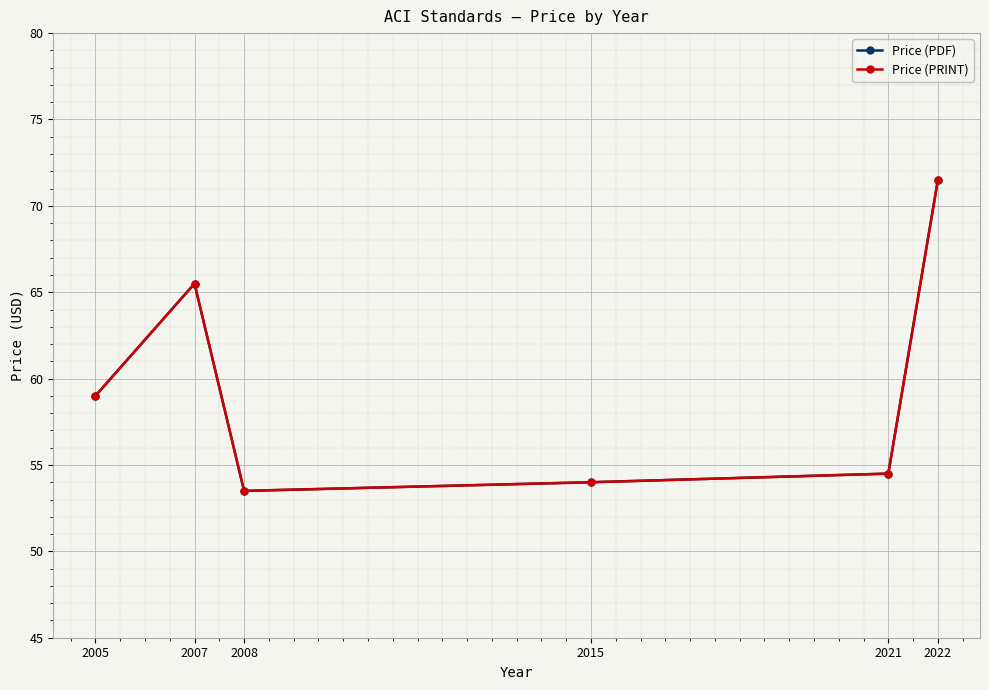

Is this an area chart (filled region under the line)?

No